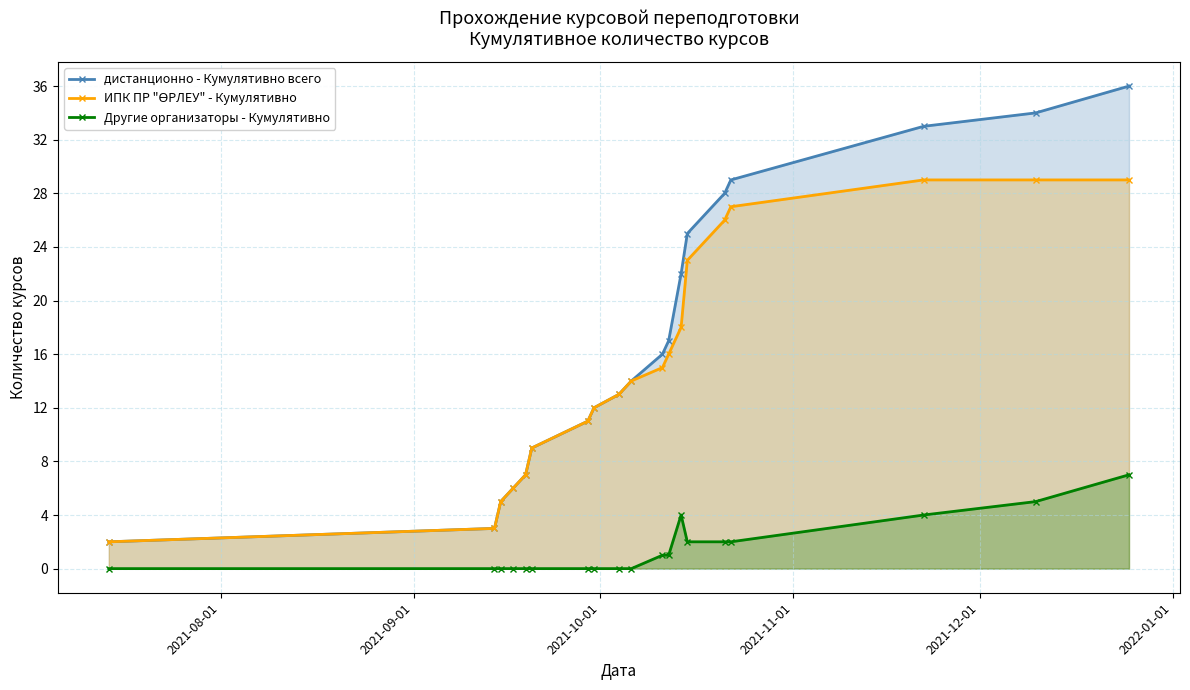

True or false: ИПК ПР "ӨРЛЕУ" - Кумулятивно and дистанционно - Кумулятивно всего intersect in this chart.

False